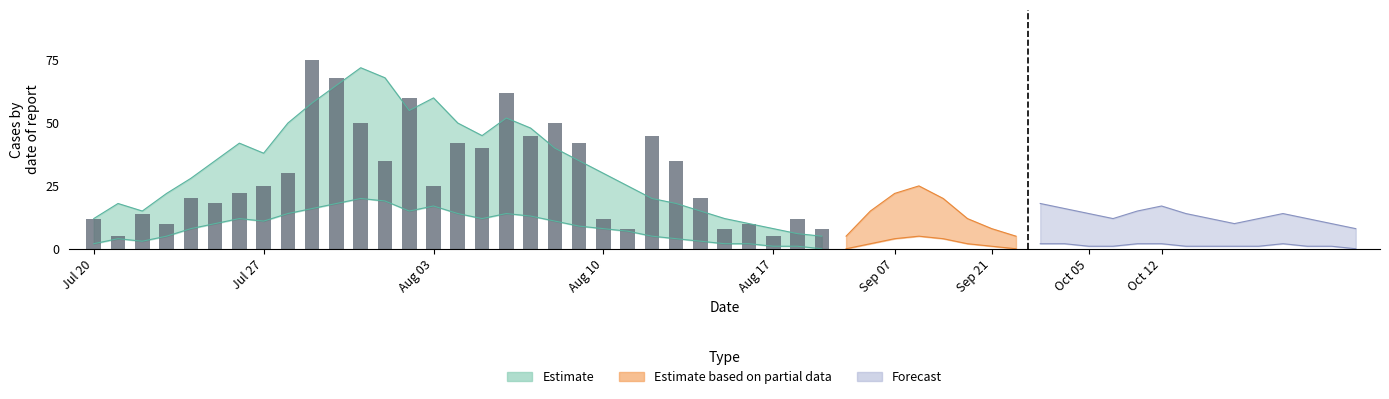

True or false: the data shows 11 at 30.

False